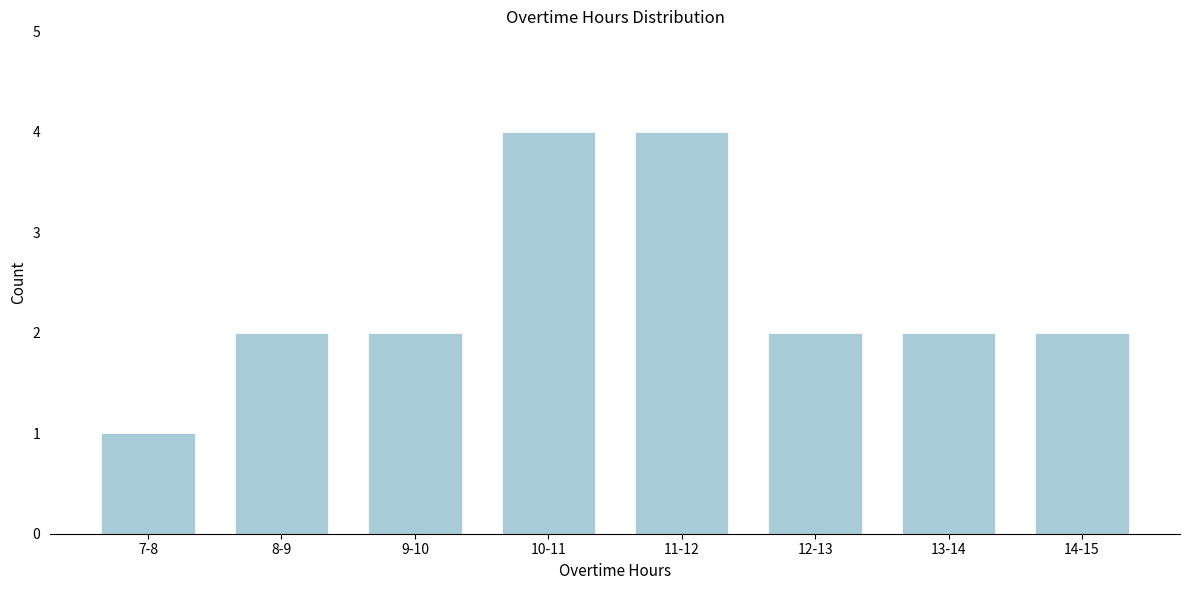

Reading left to right, what are all the values shown in this chart?

7-8=1	8-9=2	9-10=2	10-11=4	11-12=4	12-13=2	13-14=2	14-15=2